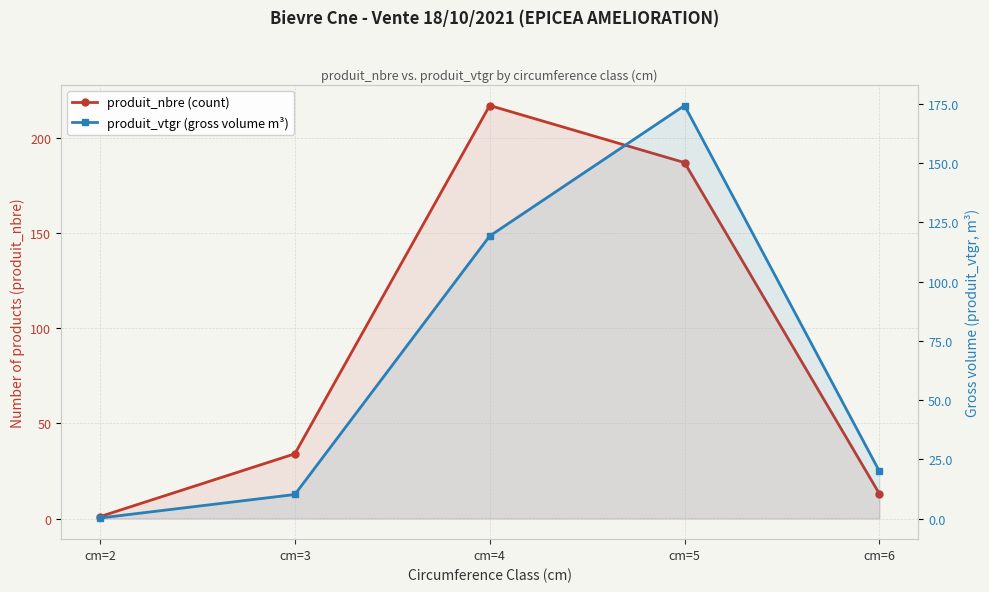

Which series ends up on top after the final intersection of produit_vtgr (gross volume m³) and produit_nbre (count)?

produit_vtgr (gross volume m³)